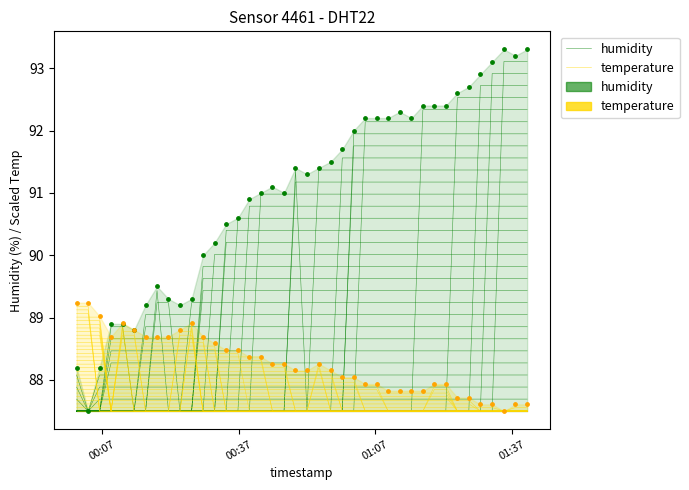

Which series has the largest total across all categories?

humidity